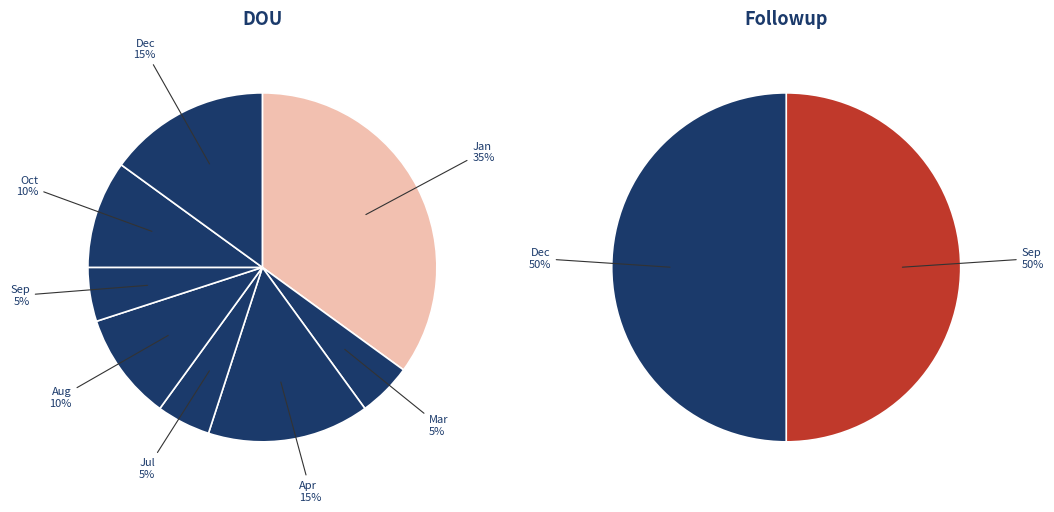

Which category has the smallest portion of the pie?

Mar